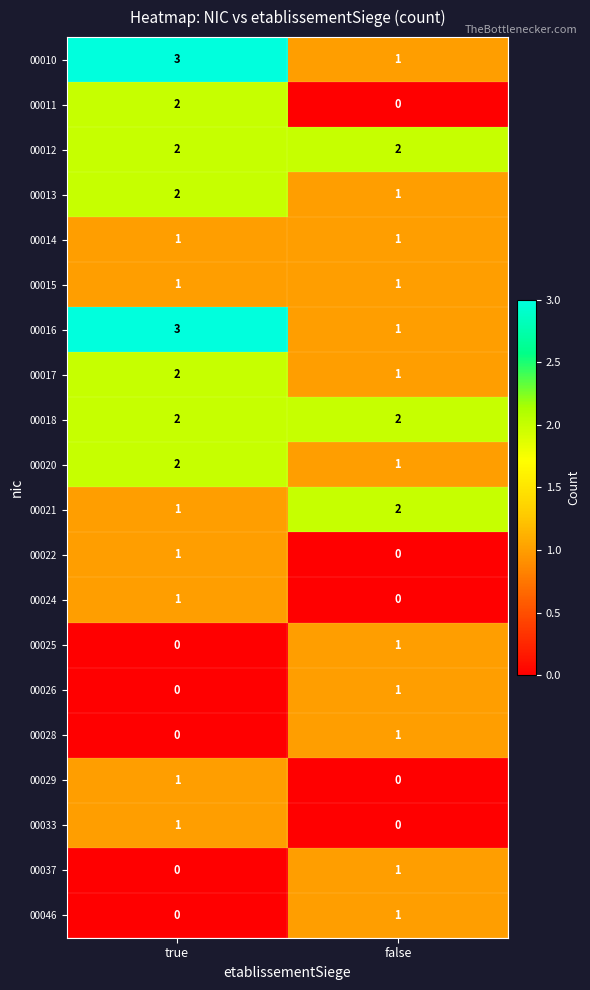

What is the greatest value displayed?

3